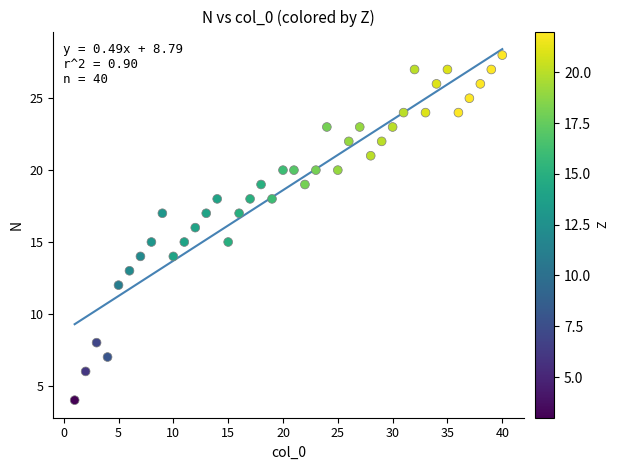

What is the range of X values (max minus min)?

39